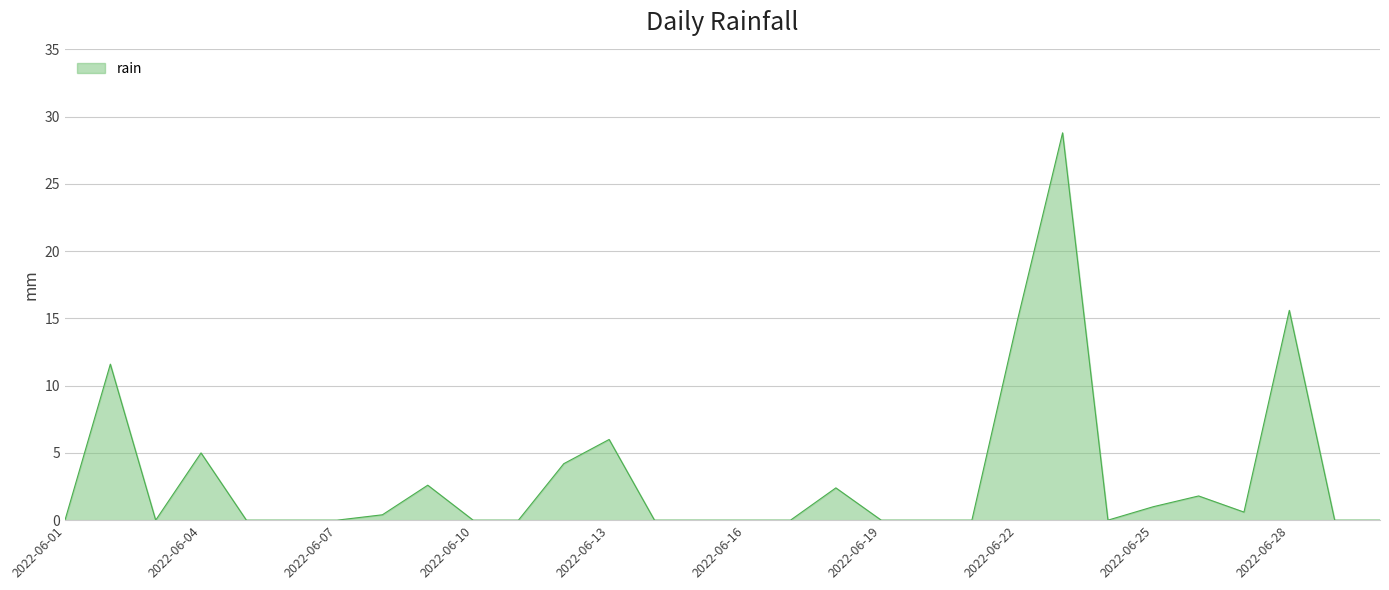

How many lines are shown in the chart?

1